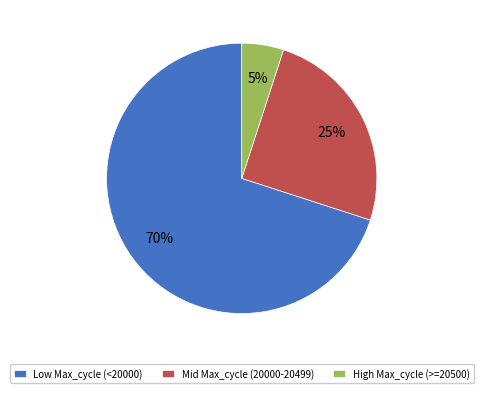

Do Low Max_cycle (<20000) and High Max_cycle (>=20500) together represent more than half of the pie?

Yes